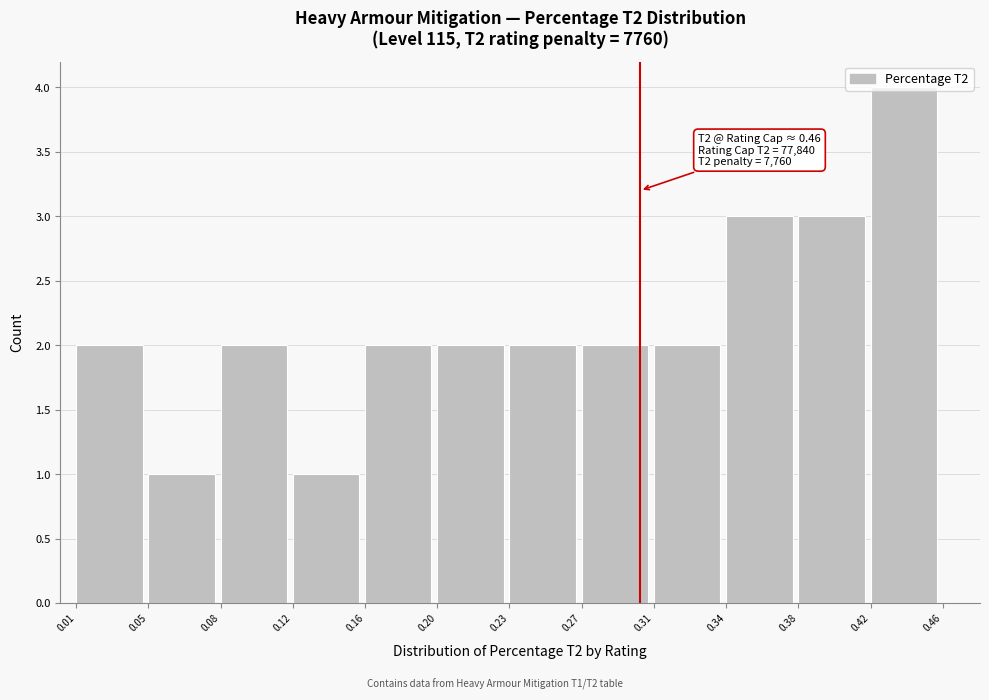

What is the value of the 7th bar from the left?

2